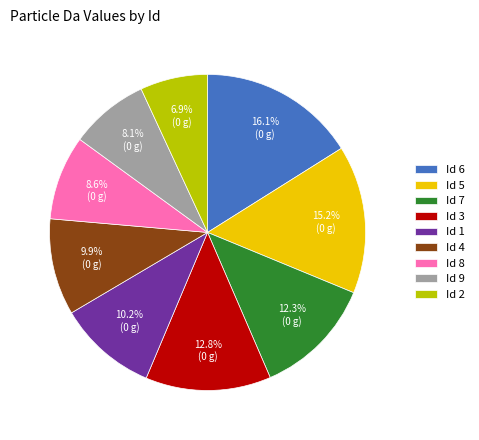

How many segments does this pie chart have?

9